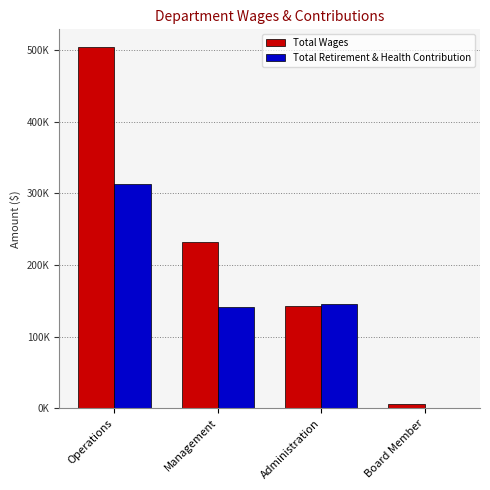

What are all the series names shown in the legend?

Total Wages, Total Retirement & Health Contribution